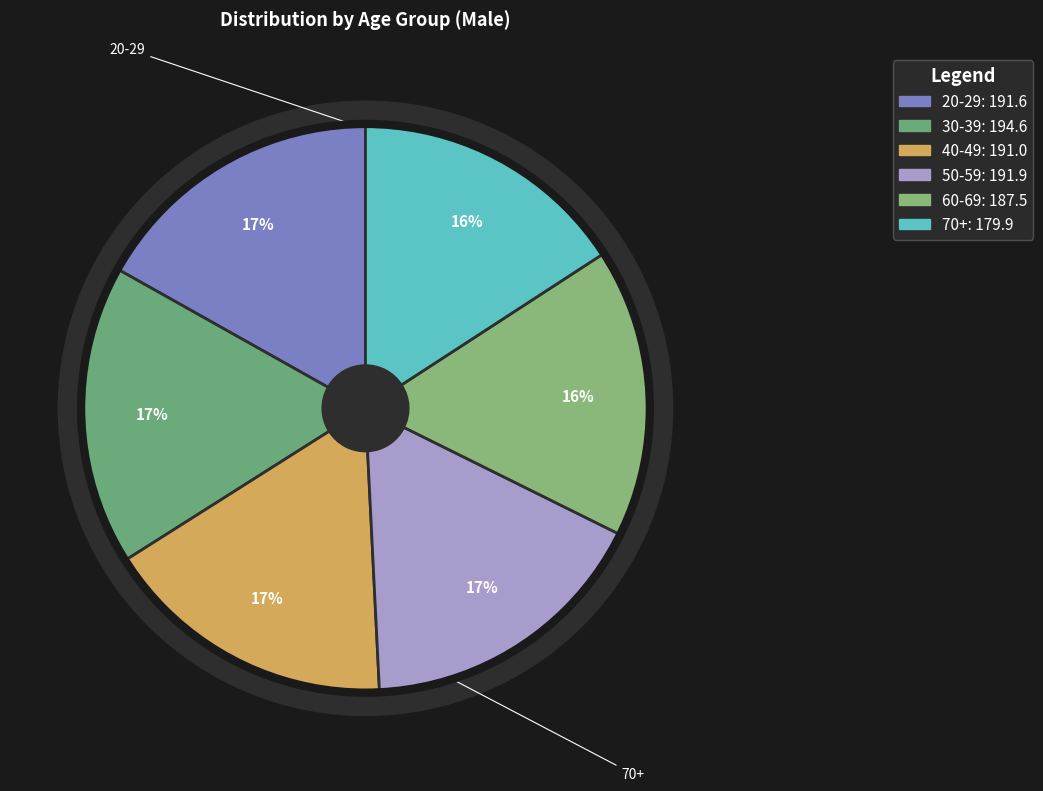

What percentage is the 30-39 slice, to the nearest percent?

17%